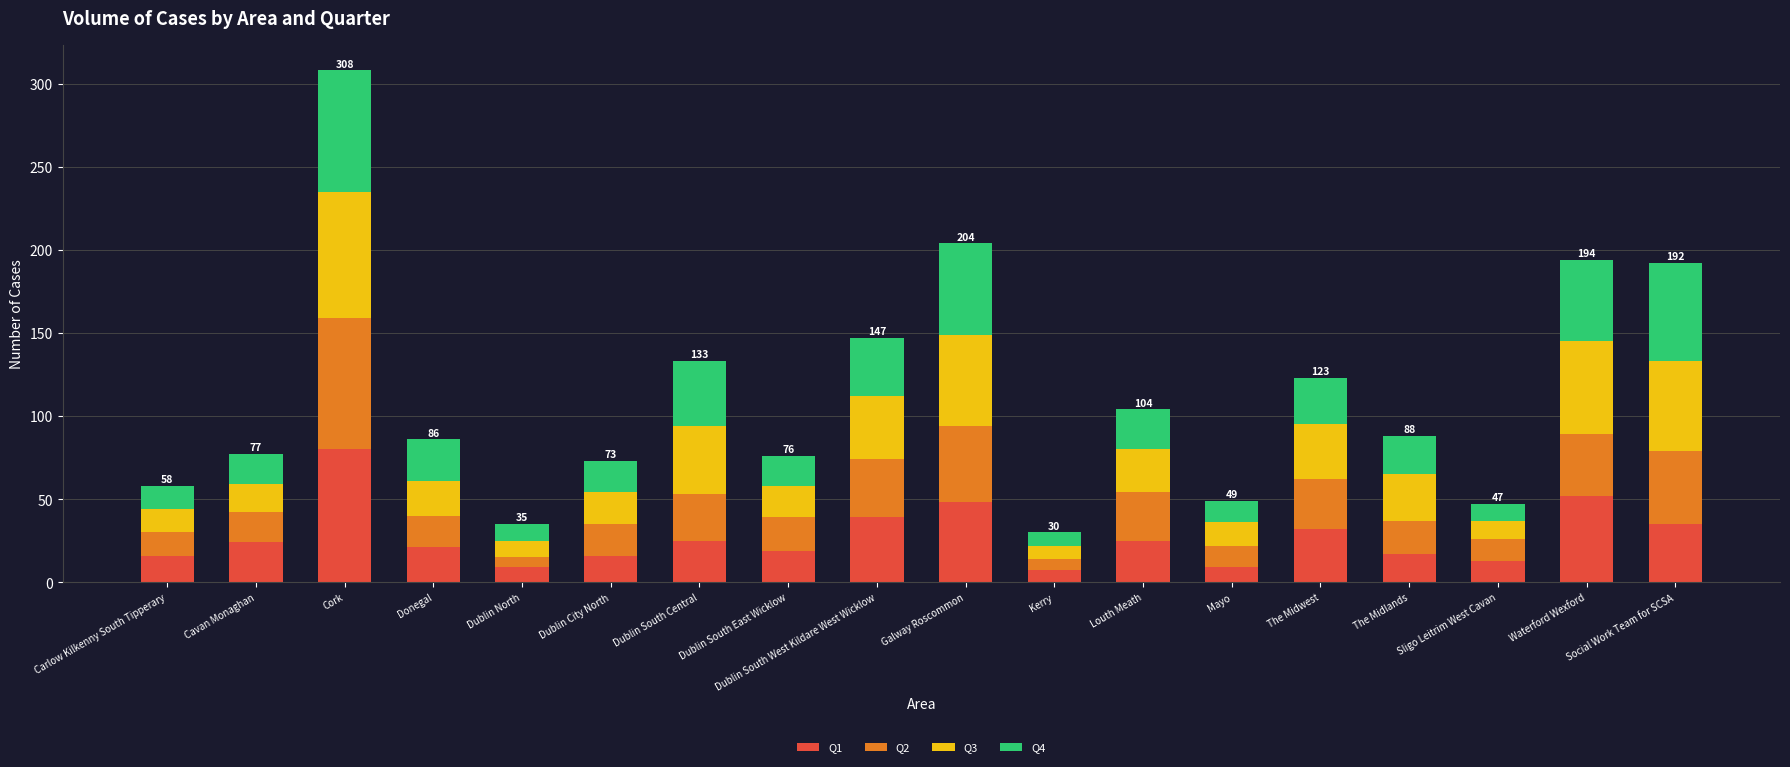

What is the sum of all Q1 values?

487